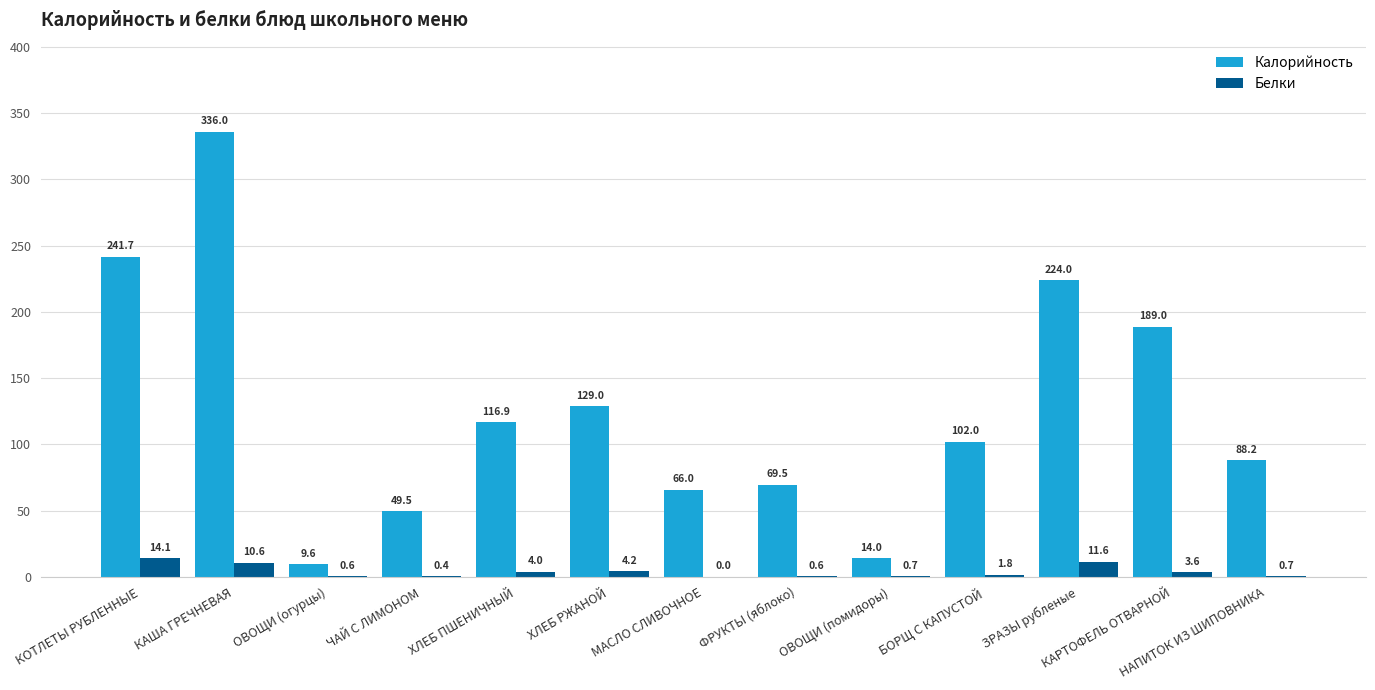

The value of Белки at КОТЛЕТЫ РУБЛЕННЫЕ is 14.1. True or false?

True